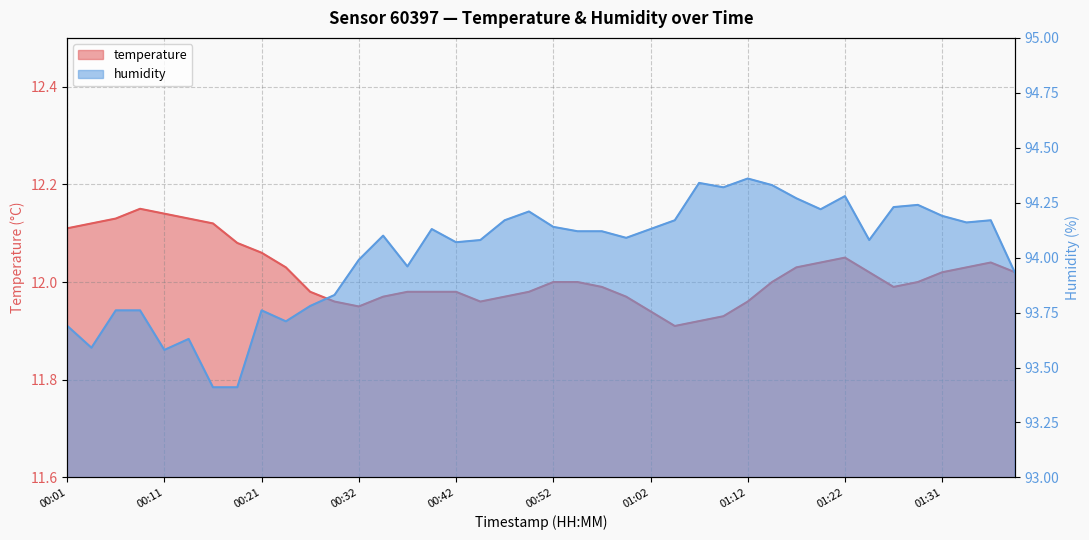

Reading left to right, extract all data points from this chart.

temperature: 00:01=12.1	00:03=12.1	00:06=12.1	00:08=12.2	00:11=12.1	00:13=12.1	00:16=12.1	00:18=12.1	00:21=12.1	00:24=12.0	00:27=12.0	00:29=12.0	00:32=11.9	00:34=12.0	00:37=12.0	00:40=12.0	00:42=12.0	00:44=12.0	00:47=12.0	00:50=12.0	00:52=12.0	00:55=12.0	00:57=12.0	01:00=12.0	01:02=11.9	01:05=11.9	01:07=11.9	01:09=11.9	01:12=12.0	01:14=12.0	01:17=12.0	01:19=12.0	01:22=12.1	01:24=12.0	01:26=12.0	01:29=12.0	01:31=12.0	01:34=12.0	01:36=12.0	01:39=12.0
humidity: 00:01=93.7	00:03=93.6	00:06=93.8	00:08=93.8	00:11=93.6	00:13=93.6	00:16=93.4	00:18=93.4	00:21=93.8	00:24=93.7	00:27=93.8	00:29=93.8	00:32=94.0	00:34=94.1	00:37=94.0	00:40=94.1	00:42=94.1	00:44=94.1	00:47=94.2	00:50=94.2	00:52=94.1	00:55=94.1	00:57=94.1	01:00=94.1	01:02=94.1	01:05=94.2	01:07=94.3	01:09=94.3	01:12=94.4	01:14=94.3	01:17=94.3	01:19=94.2	01:22=94.3	01:24=94.1	01:26=94.2	01:29=94.2	01:31=94.2	01:34=94.2	01:36=94.2	01:39=93.9